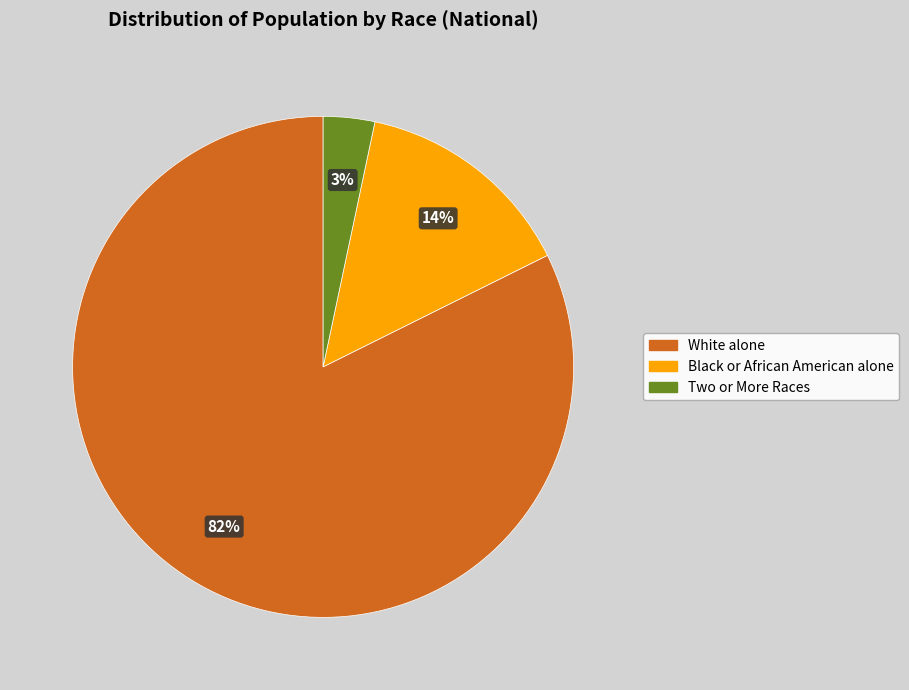

Is it true that Black or African American alone is 6% of the pie?

False